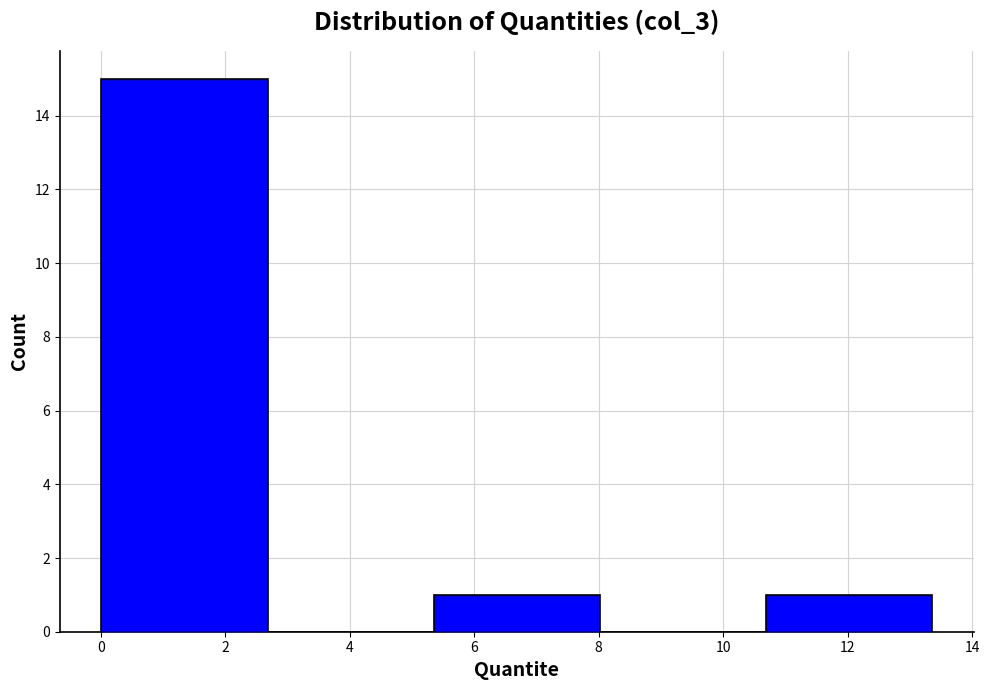

Over which range of the x-axis is the bar tallest?

0.0 to 2.6